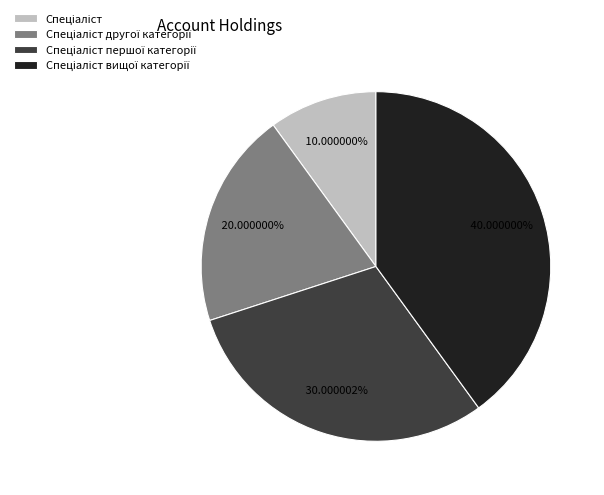

Does any single category account for the majority?

No